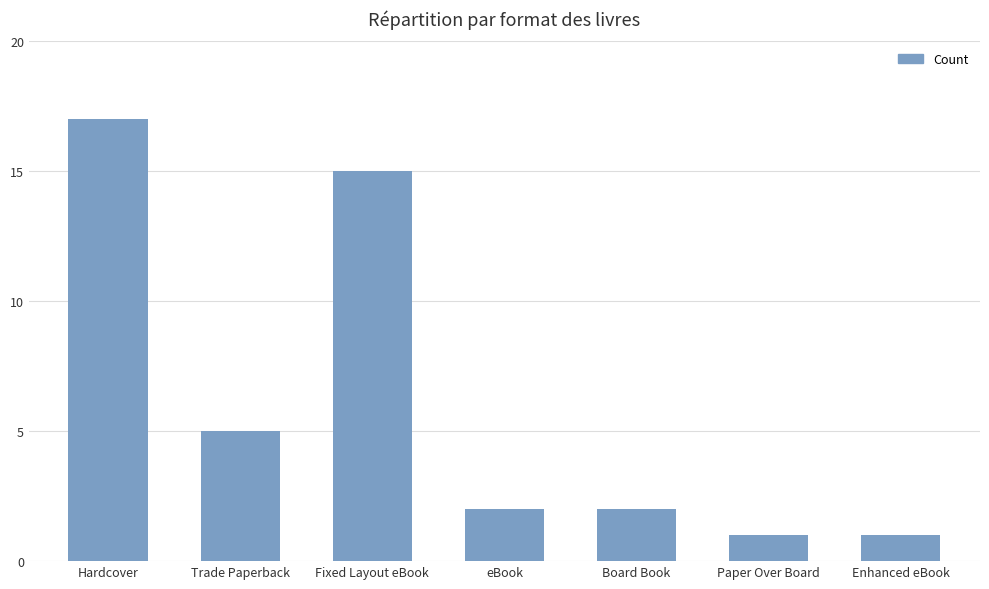

Count the number of categories in the chart.

7